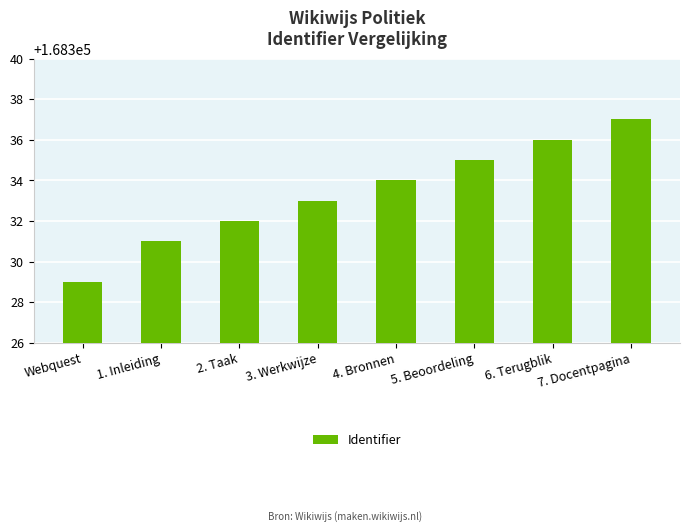

How many categories are shown in the chart?

8